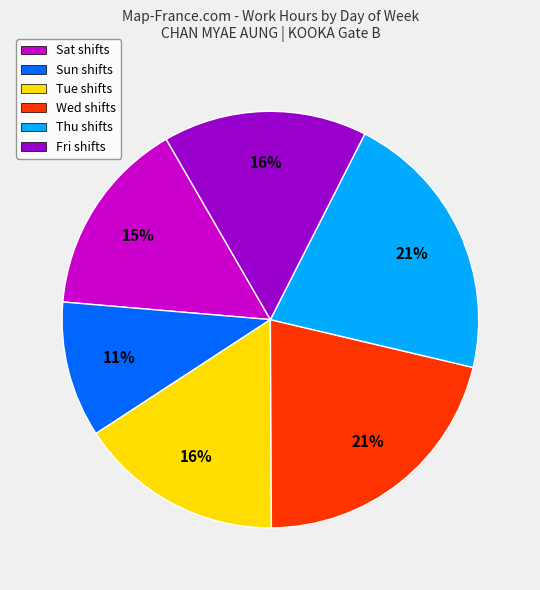

Is the sum of Sun shifts and Wed shifts greater than half?

No